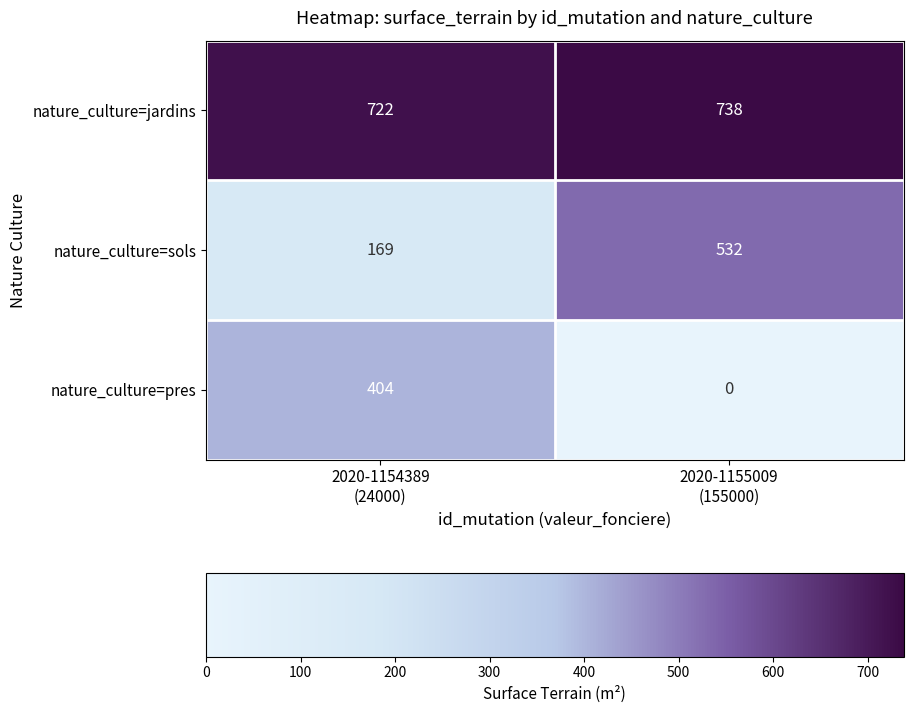

What is the greatest value displayed?

738